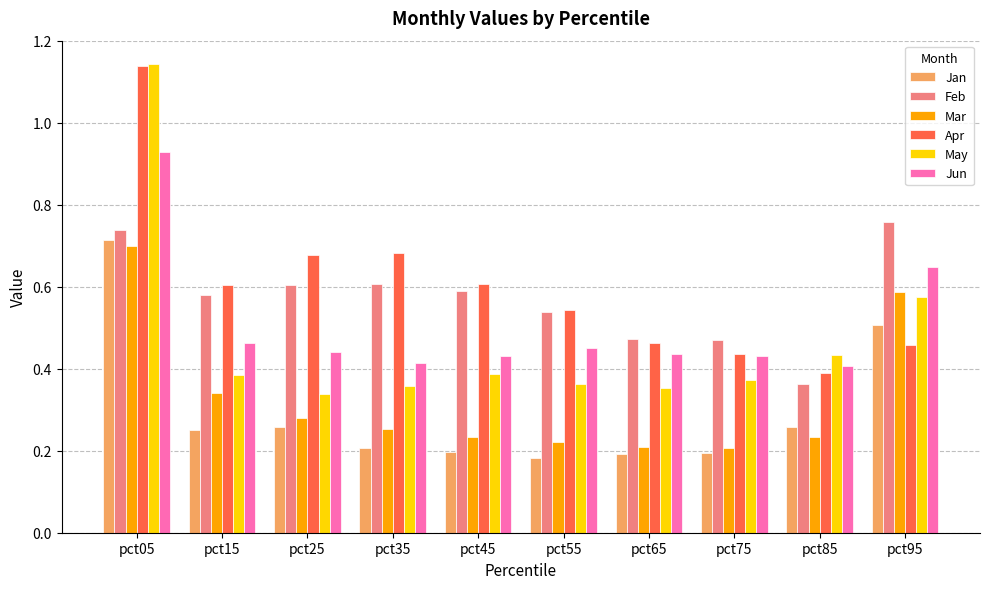

How many series are shown in this chart?

6